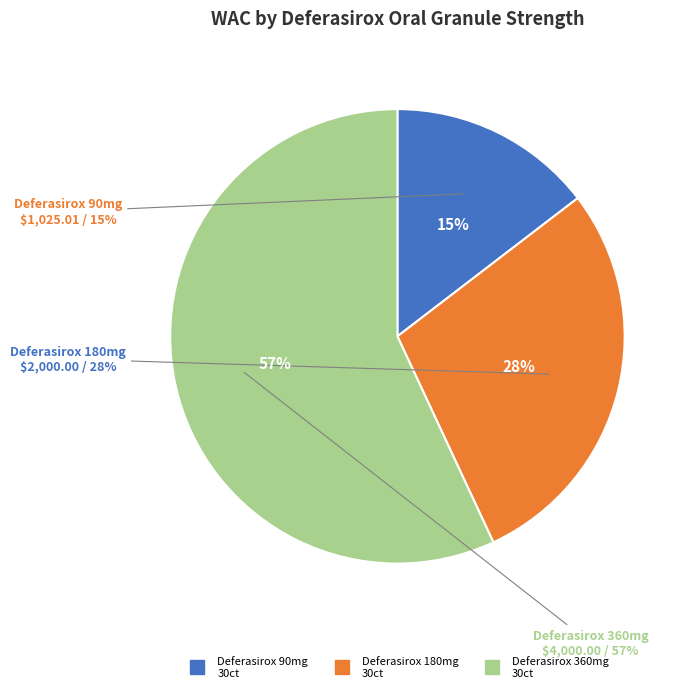

What is the total percentage of Deferasirox Oral Granules 360mg 30ct and Deferasirox Oral Granules 180mg 30ct?

85.4%